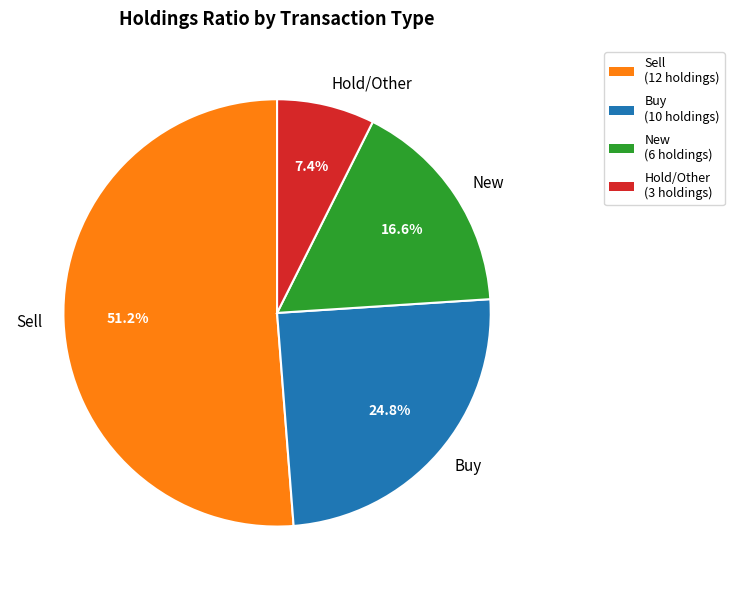

What percentage do New and Buy together represent?

41.4%